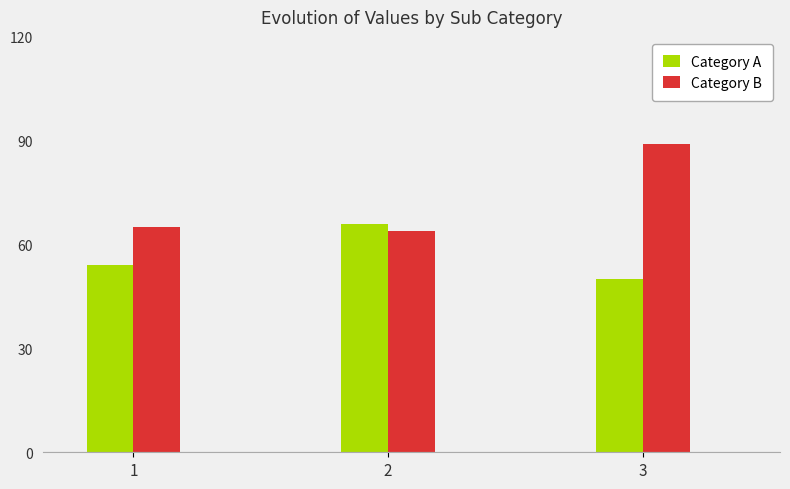

At which label does Category B reach its peak?

3